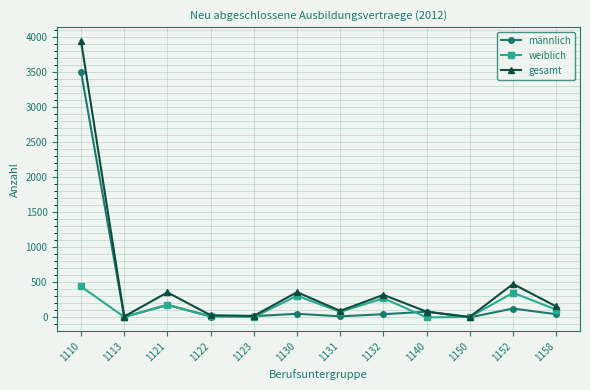

At how many categories does at least one series exceed 2774?

1